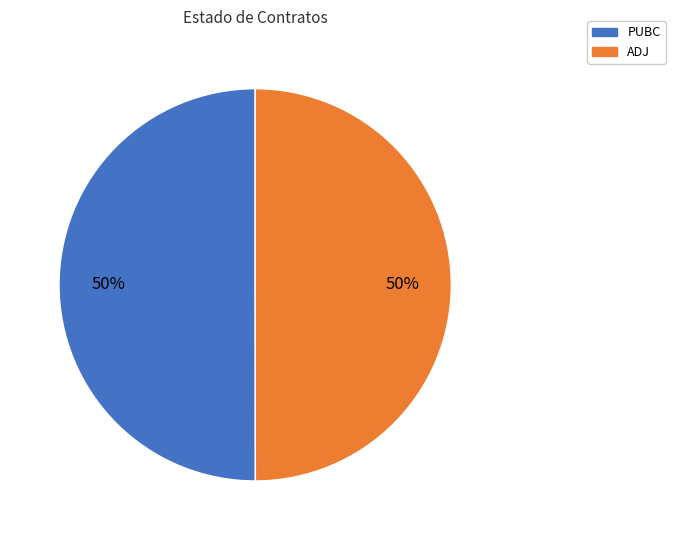

Count the number of slices in the pie.

2